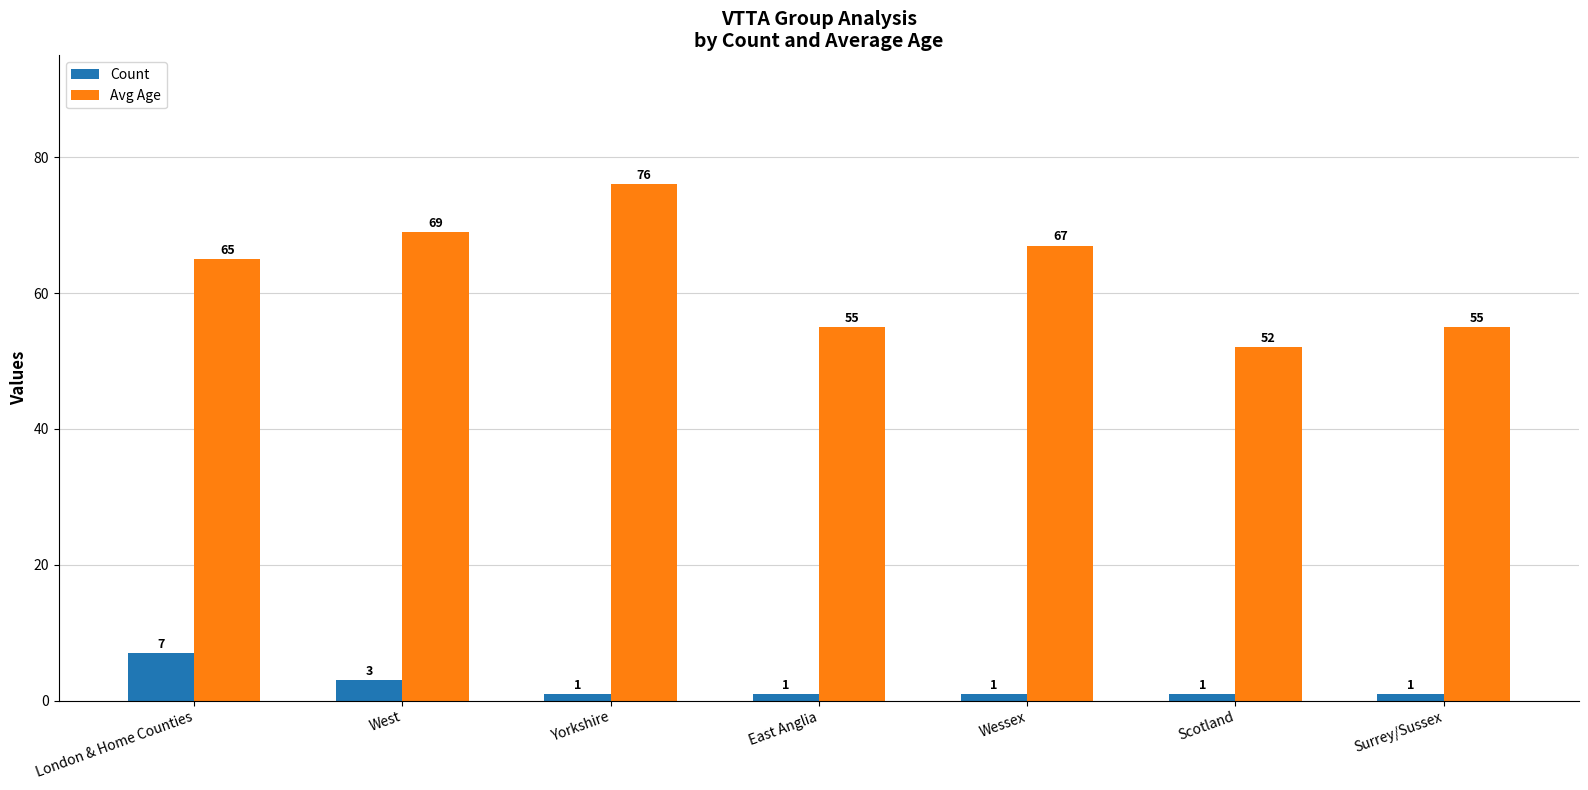

How many Count values are between 1 and 3?

6